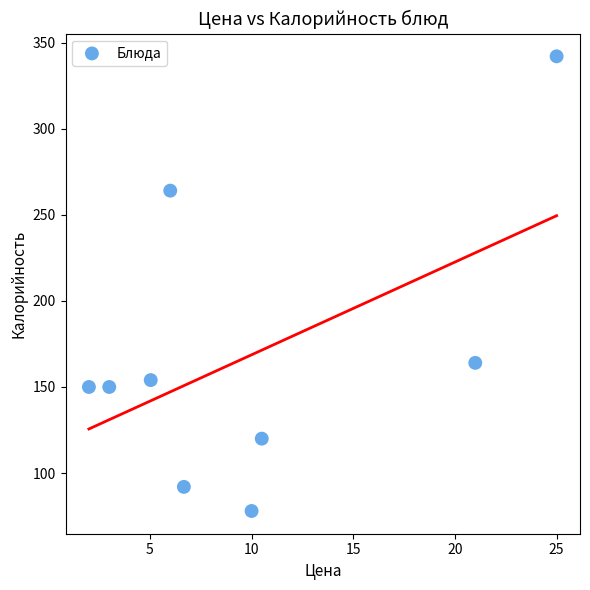

What Y value in the scatter plot is closest to 210?

164